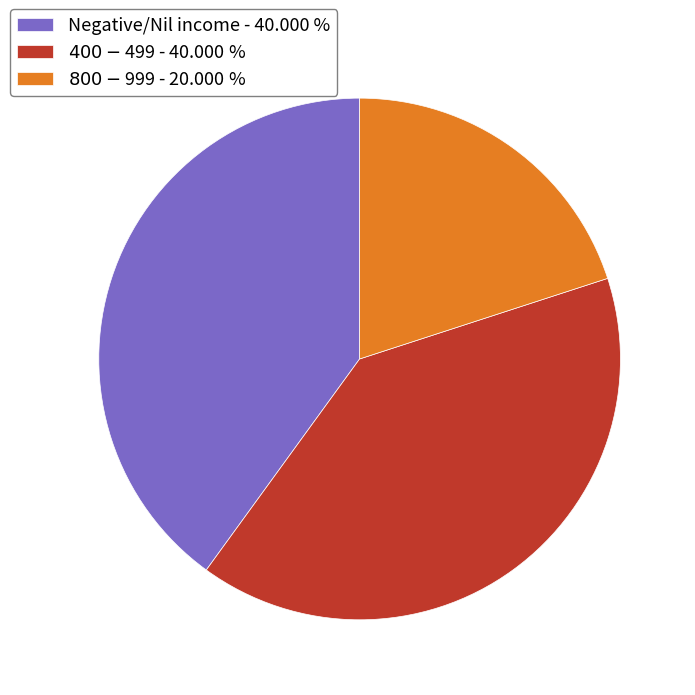

Does $400-$499 represent more than half of the total?

No